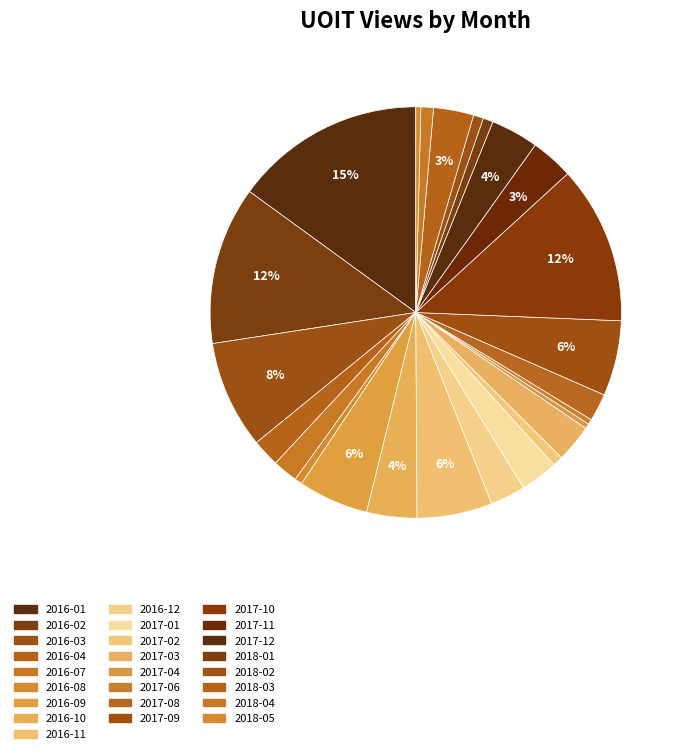

How many slices are in this pie chart?

25